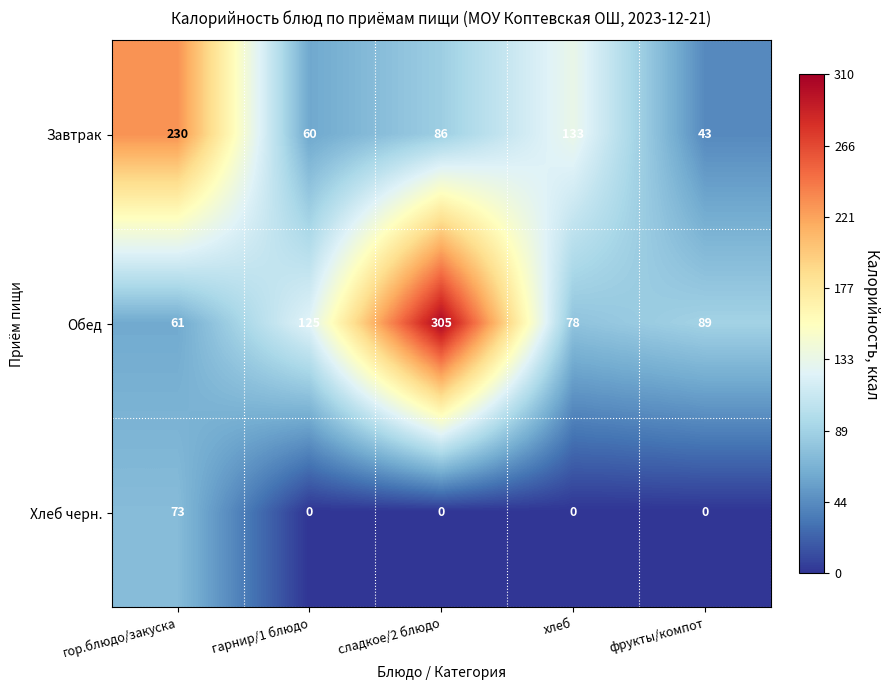

At which label does Обед first exceed 89?

гарнир/1 блюдо